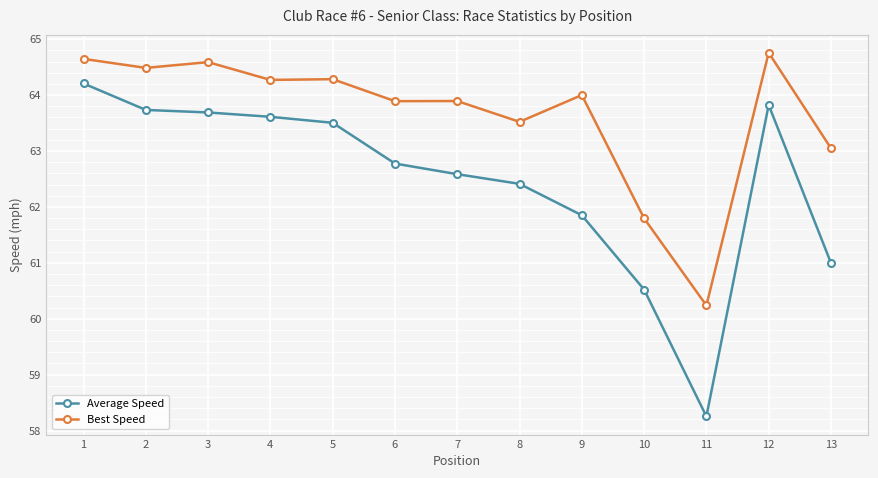

What is the total value across all series at 13?

124.0